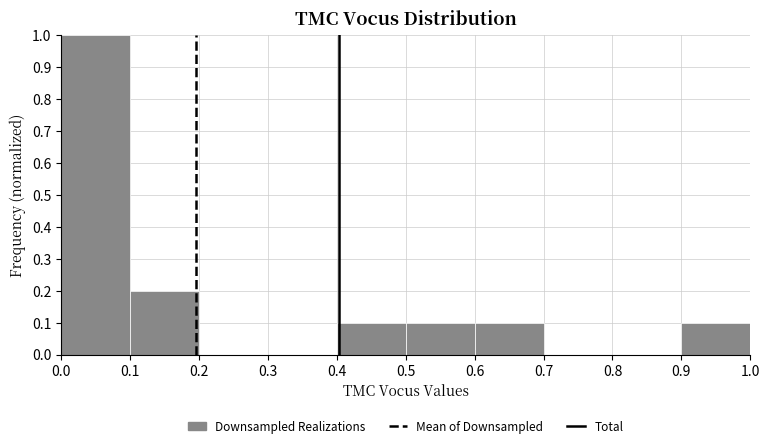

Which range on the x-axis has the tallest bar?

0.0 to 0.1